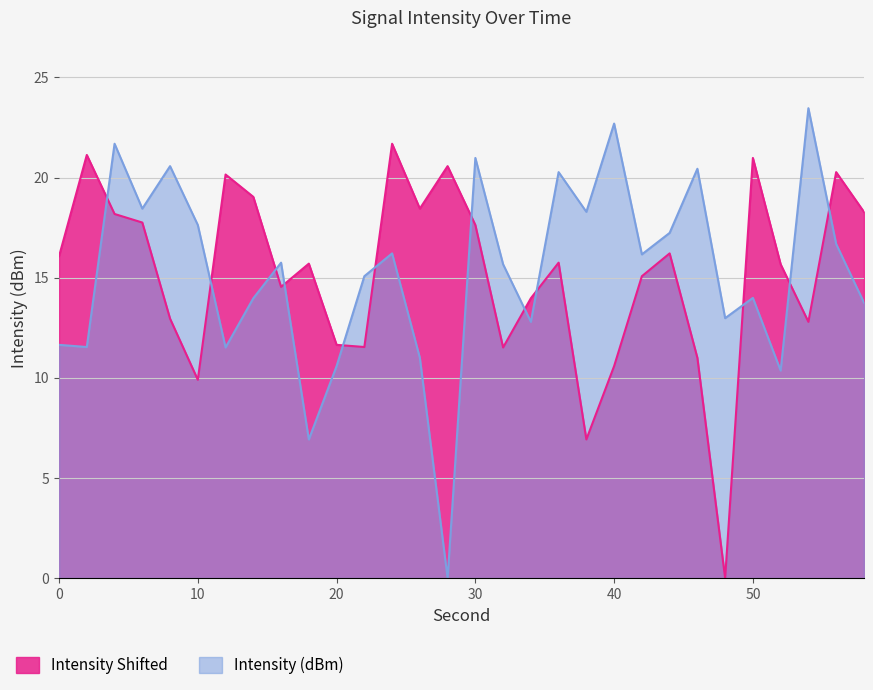

True or false: Intensity (dBm) has more than 0 interior local peaks.

True